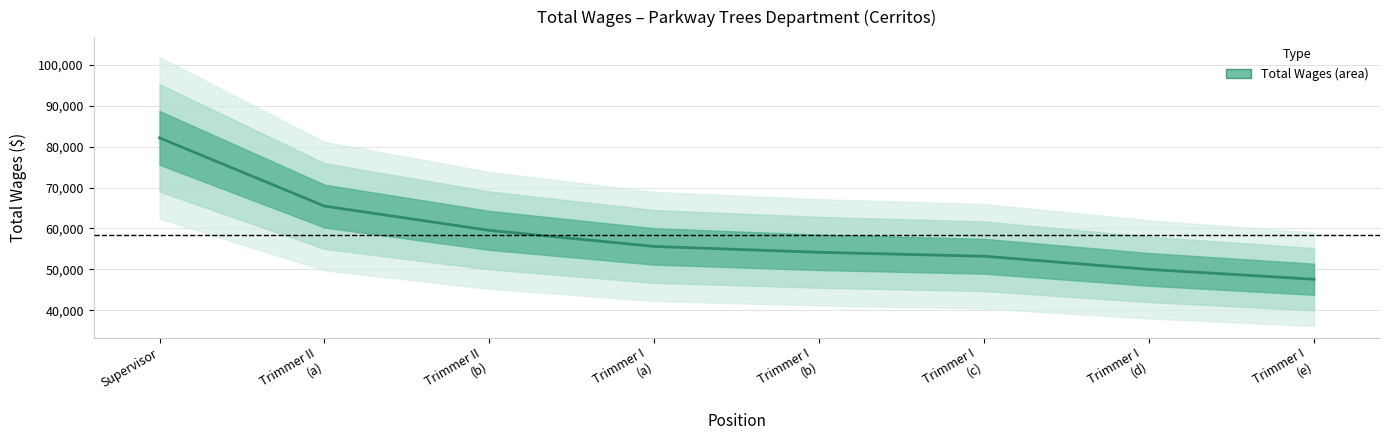

What position from the right is Trimmer I
(c)?

3